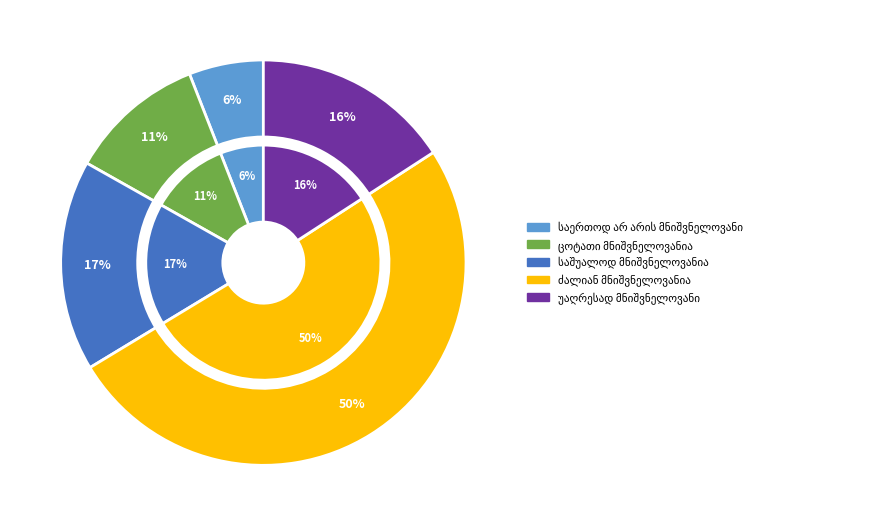

Between საერთოდ არ არის მნიშვნელოვანი and უაღრესად მნიშვნელოვანი, which is larger?

უაღრესად მნიშვნელოვანი